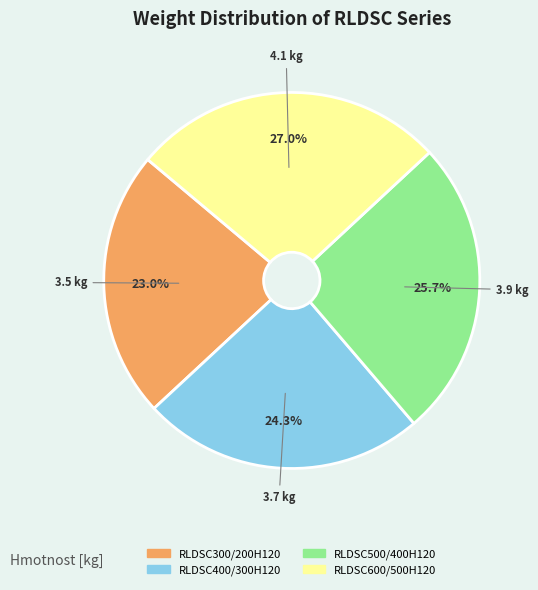

How many segments does this pie chart have?

4